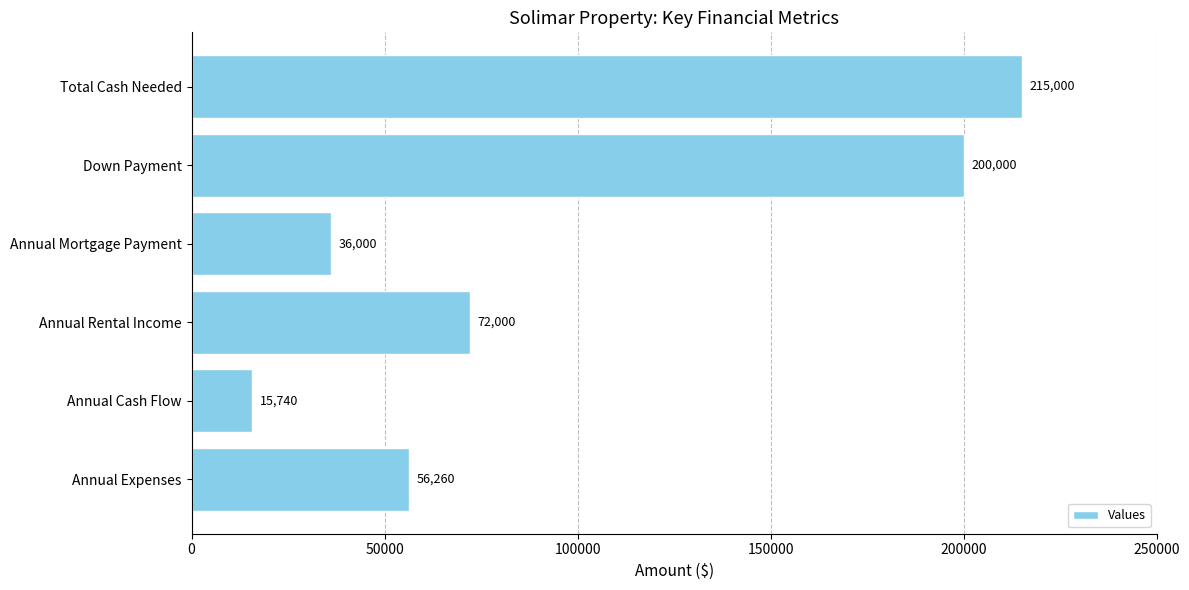

Are the bars horizontal?

Yes